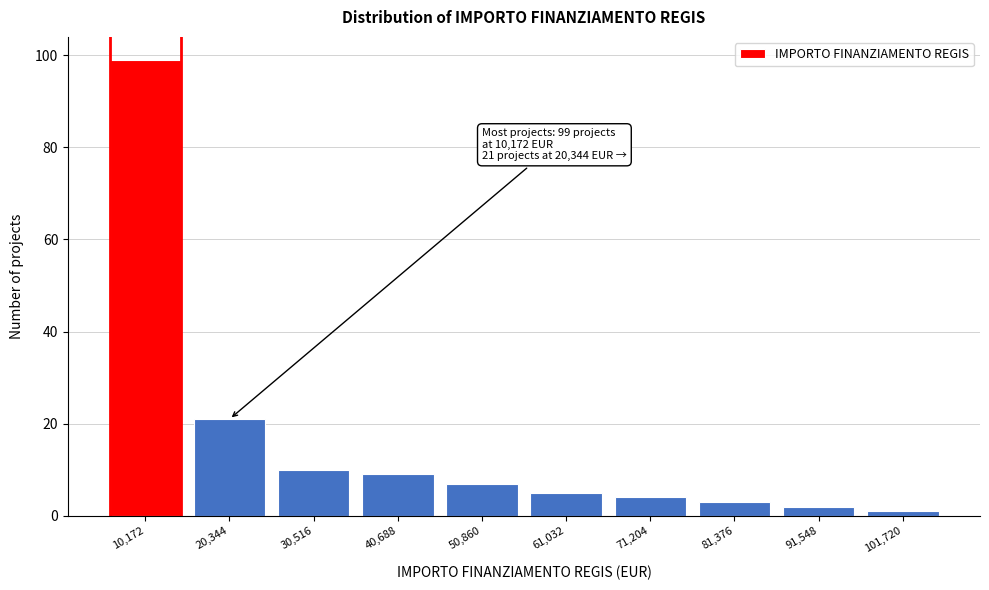

Reading right to left, what are all the values shown in this chart?

1	2	3	4	5	7	9	10	21	99